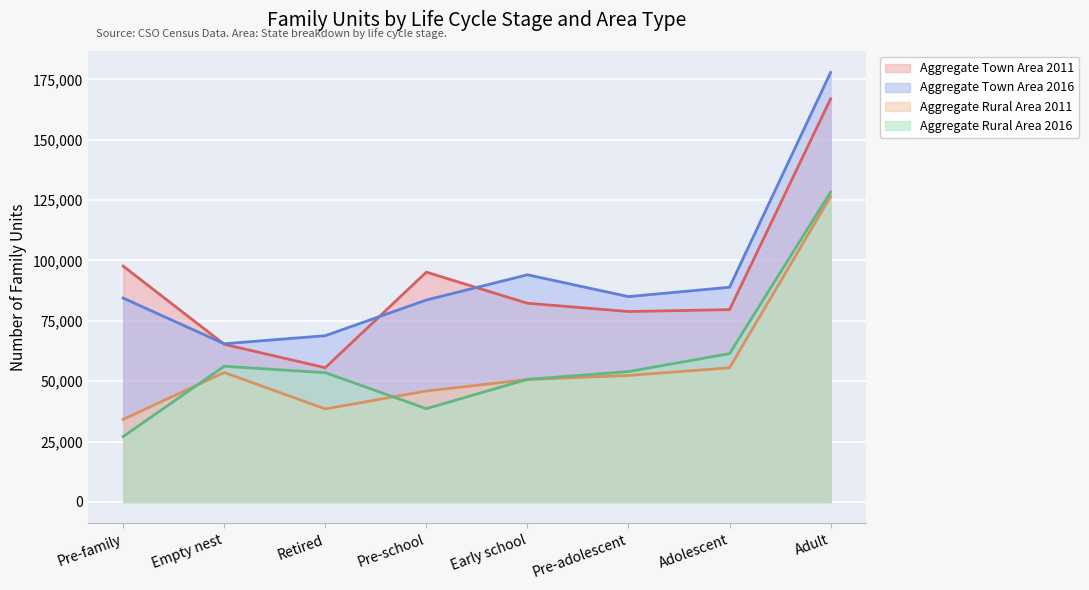

True or false: Aggregate Town Area 2016 has more than 0 points higher than both neighbors.

True